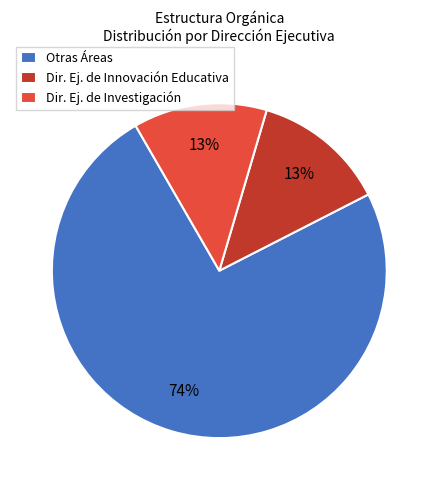

To the nearest percent, what portion does Dir. Ej. de Investigación represent?

13%